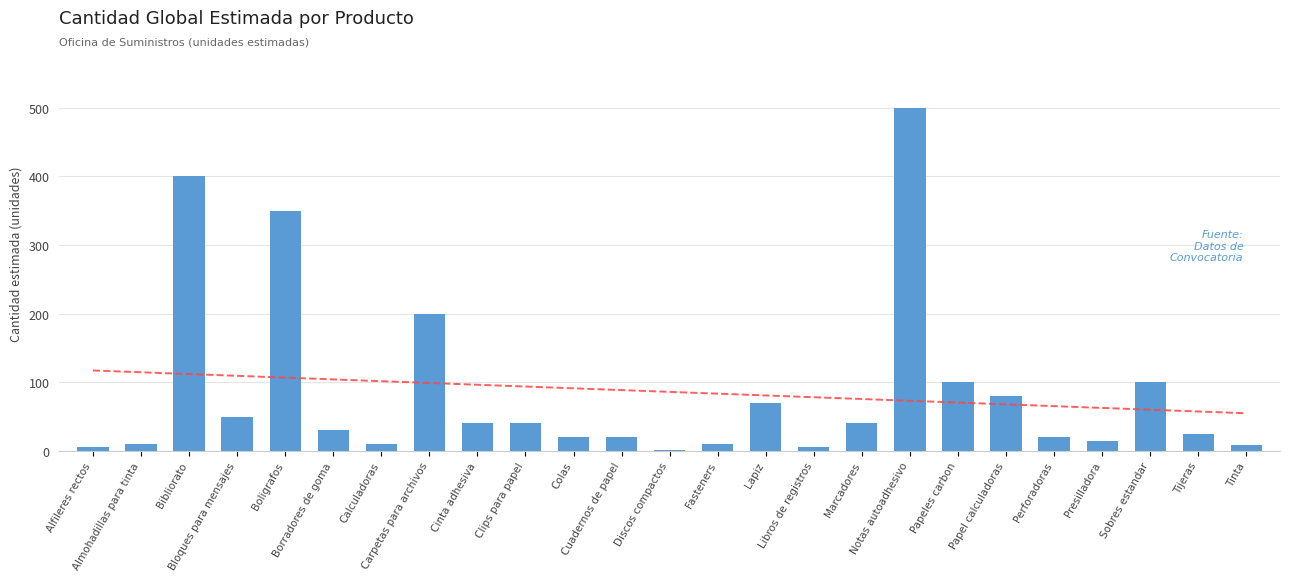

What is the label of the 12th bar from the right?

Fasteners